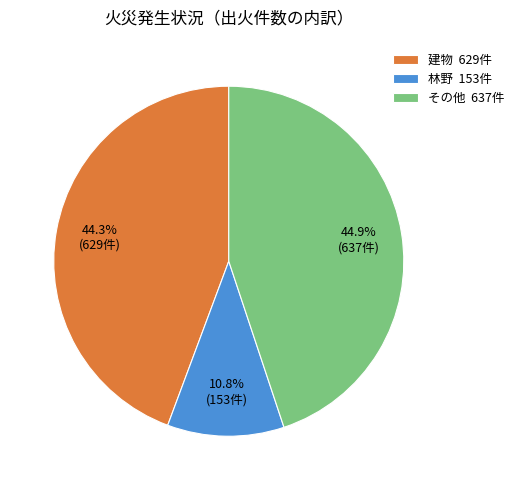

Combined, do 林野 153件 and その他 637件 account for over 50%?

Yes